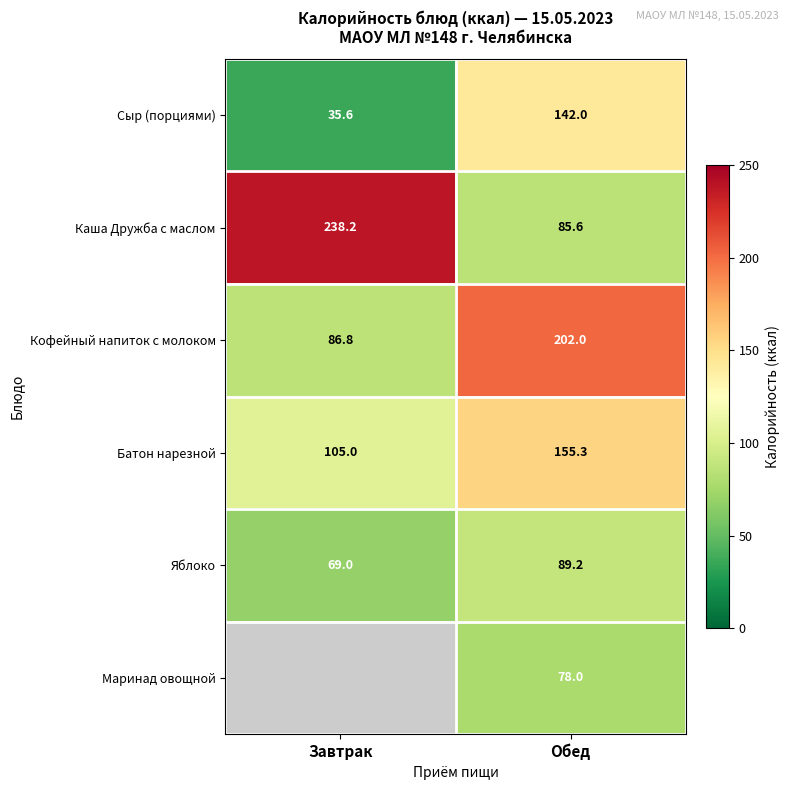

List the labels in order of Каша Дружба с маслом value, smallest first.

Обед, Завтрак